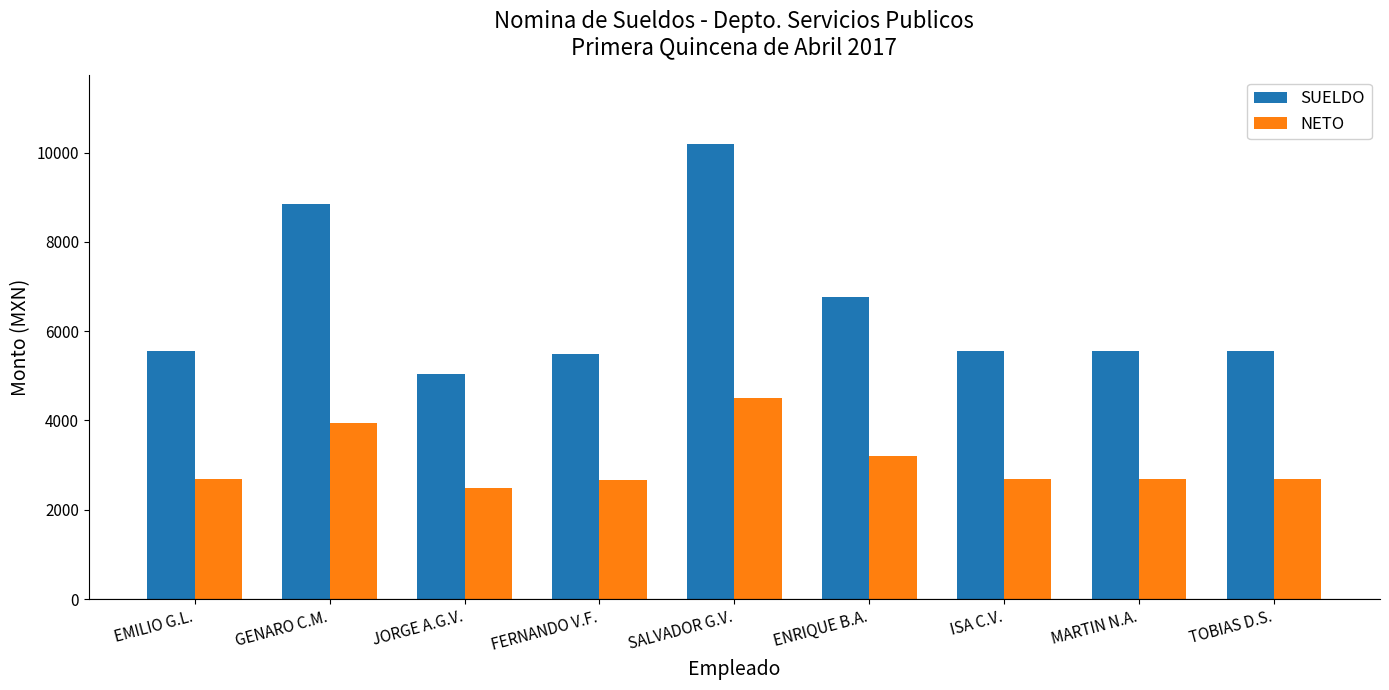

Between JORGE A.G.V. and MARTIN N.A., which series saw the biggest shift?

SUELDO